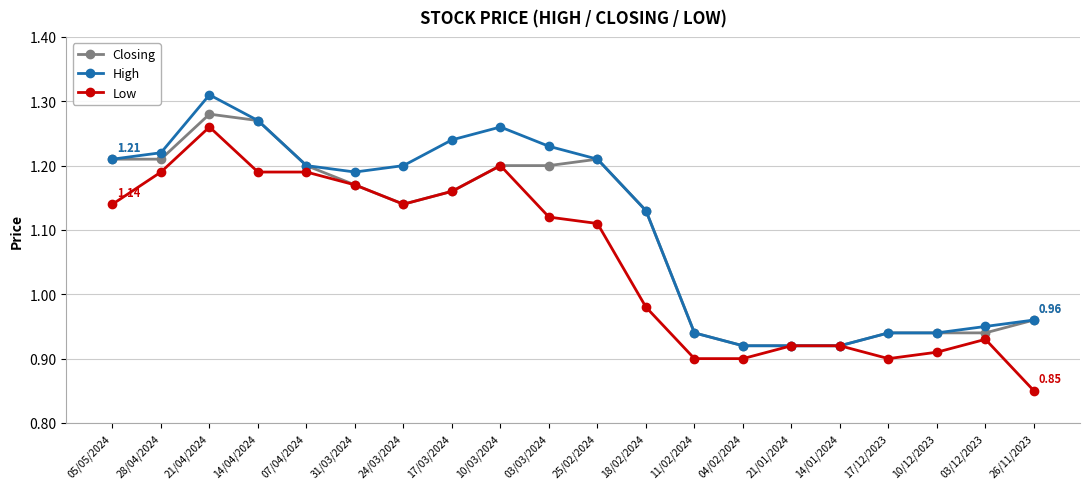

Count the number of data series in this chart.

3